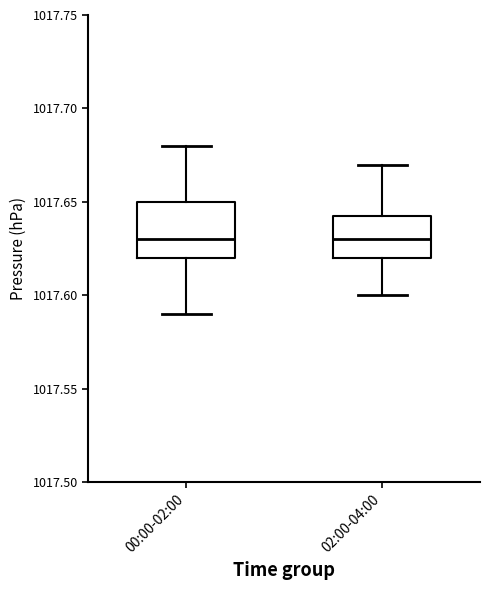

Reading left to right, transcribe this box plot: for each box, give where its median line is, the range the box spans, and where its two whiskers end, as read against the y-axis. The values are not printed on the chart, so give them approximately, as read against the axis.

00:00-02:00: median 1017.630, box 1017.620 to 1017.650, whiskers 1017.590 to 1017.680
02:00-04:00: median 1017.630, box 1017.620 to 1017.645, whiskers 1017.600 to 1017.670